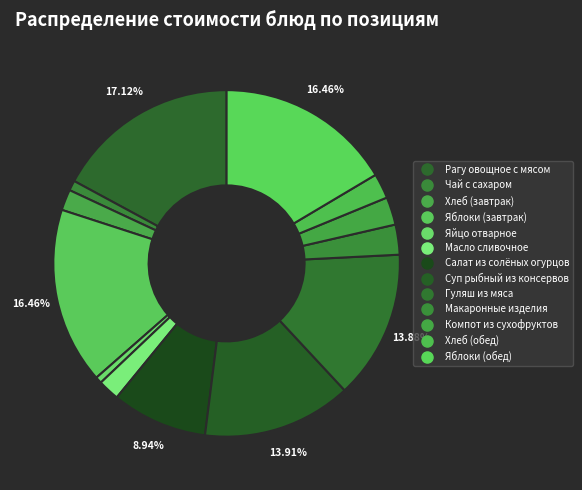

Count the number of slices in the pie.

13